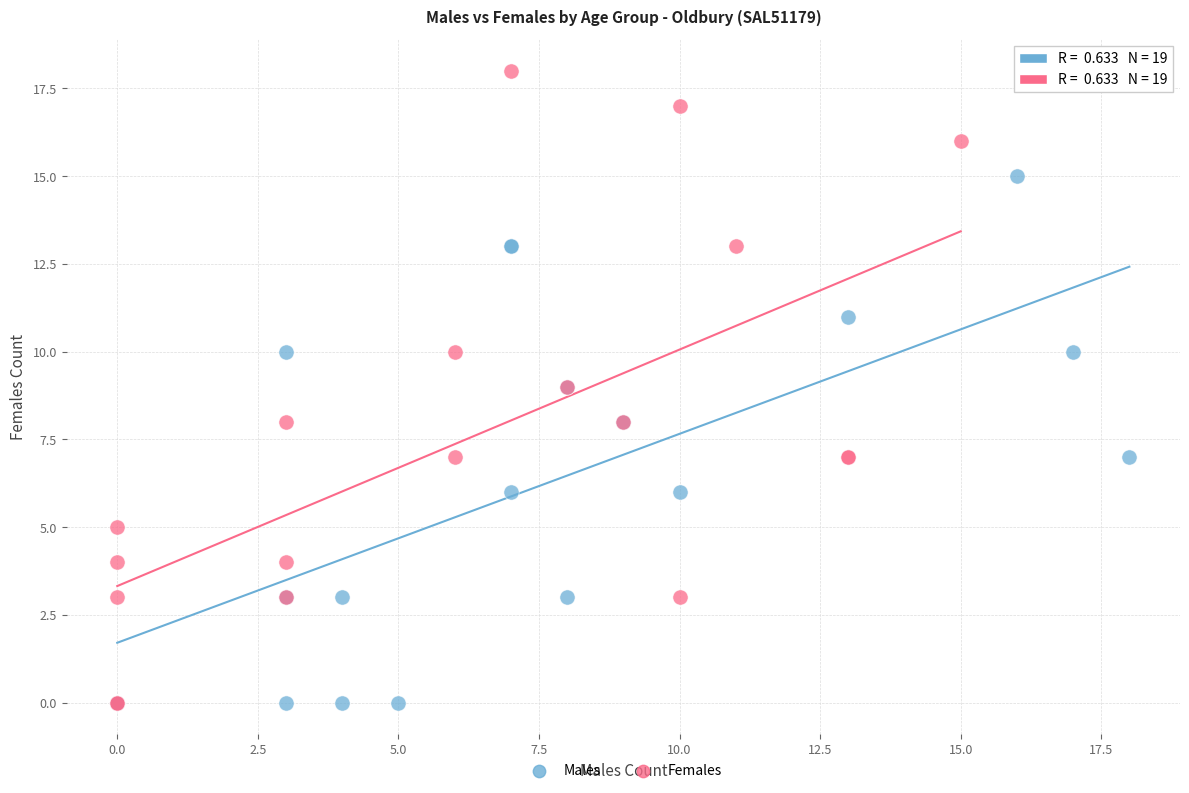

What are all the series names shown in the legend?

Males, Females